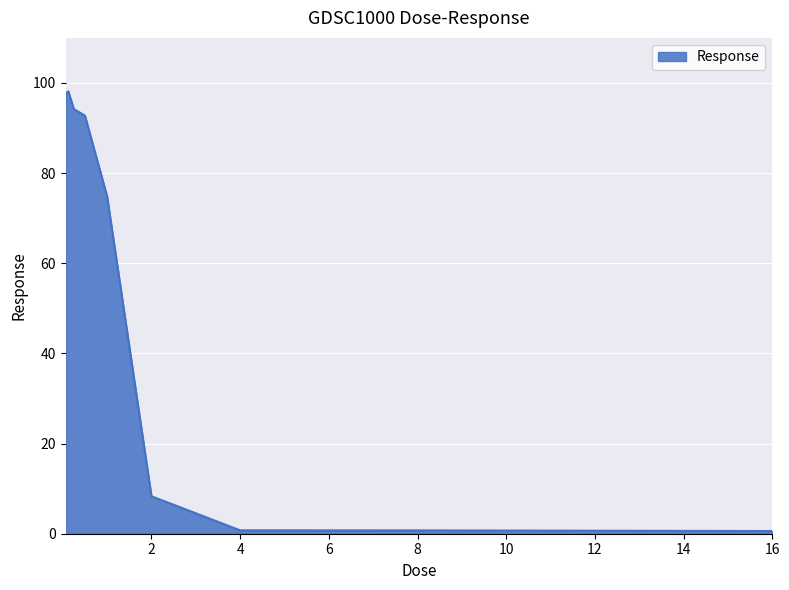

What is the difference between the maximum and minimum values?

97.5